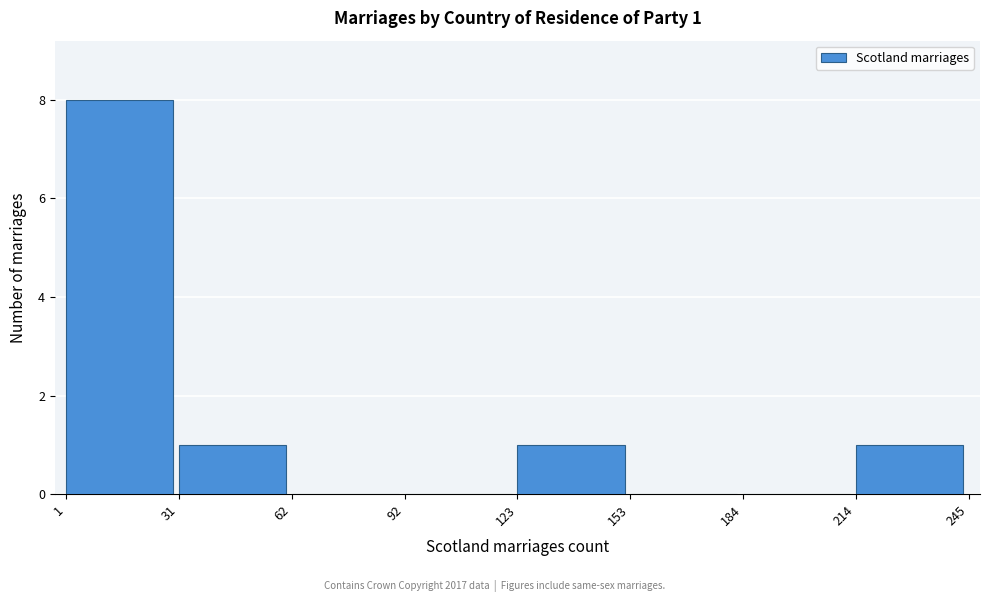

Which range on the x-axis has the tallest bar?

1 to 31